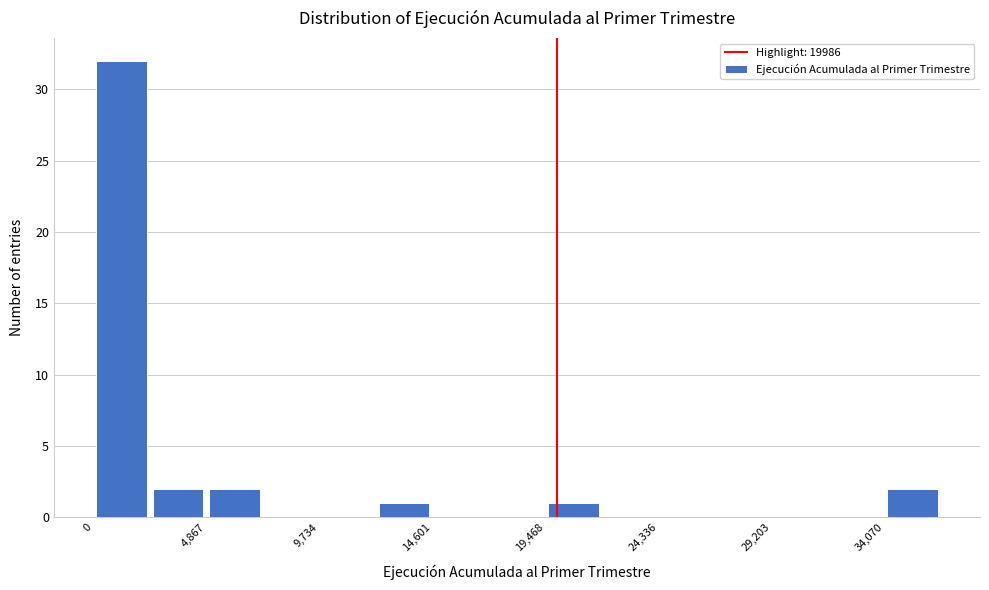

Over which range of the x-axis is the bar tallest?

0 to 2500